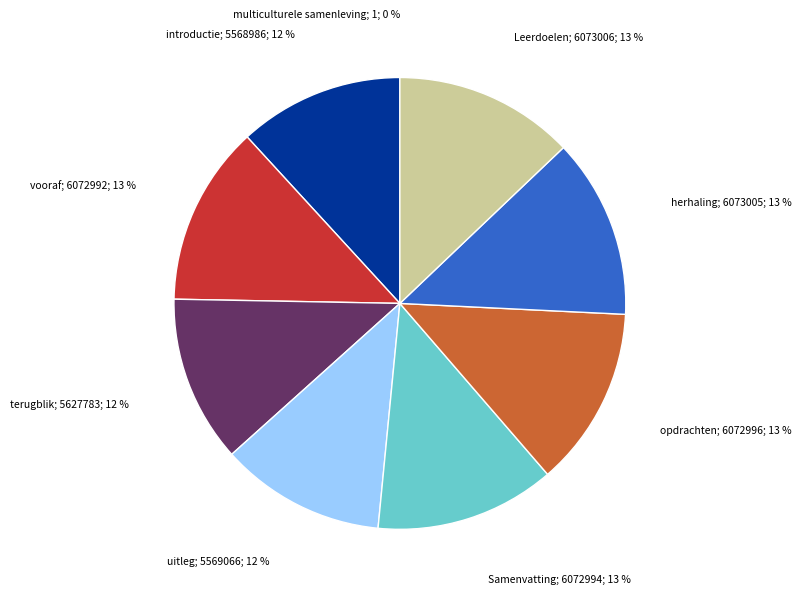

Does any single category account for the majority?

No